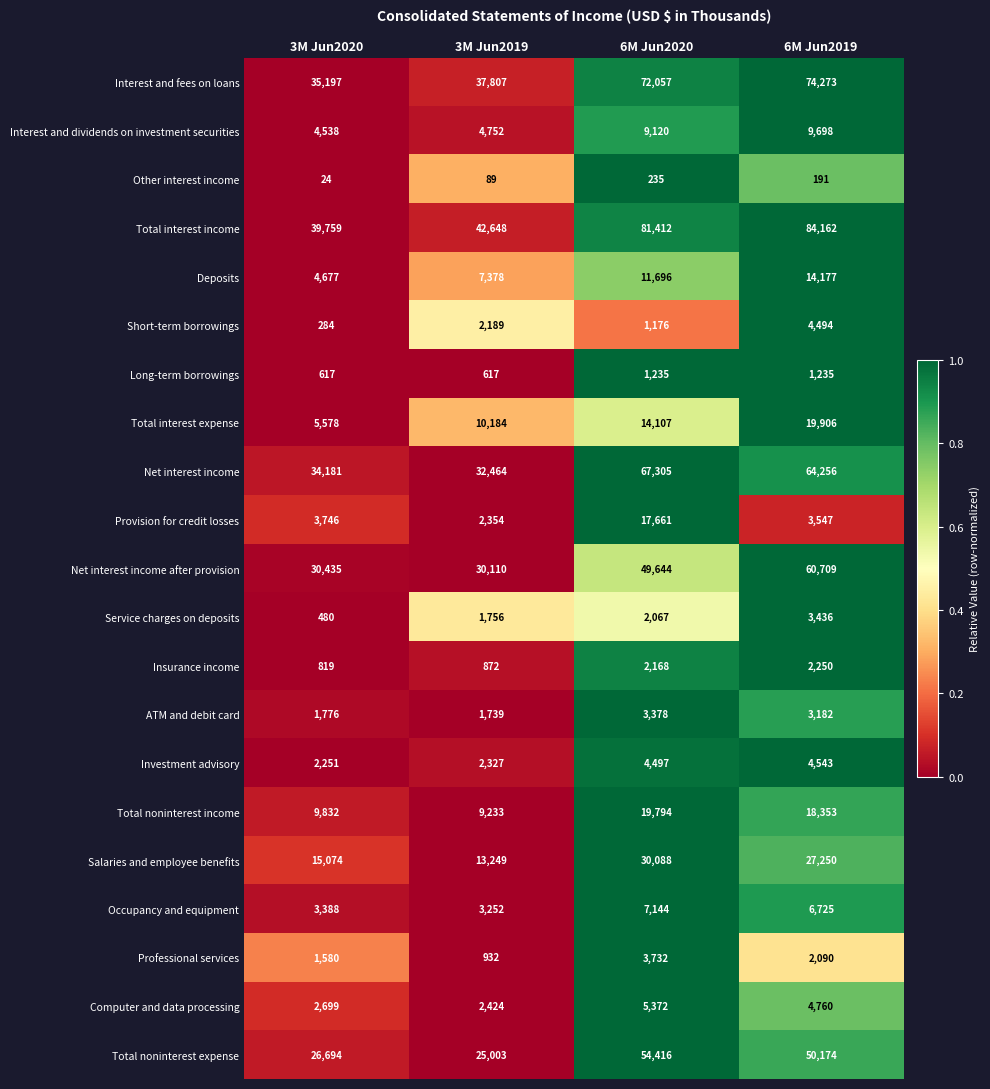

True or false: Net interest income has a value of 64256 at 6M Jun2019.

True